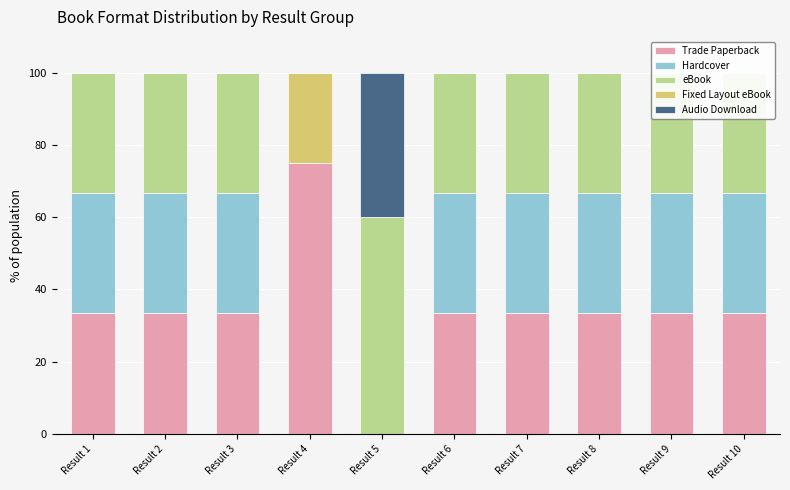

The Trade Paperback series shows 33.3 at Result 9. True or false?

True